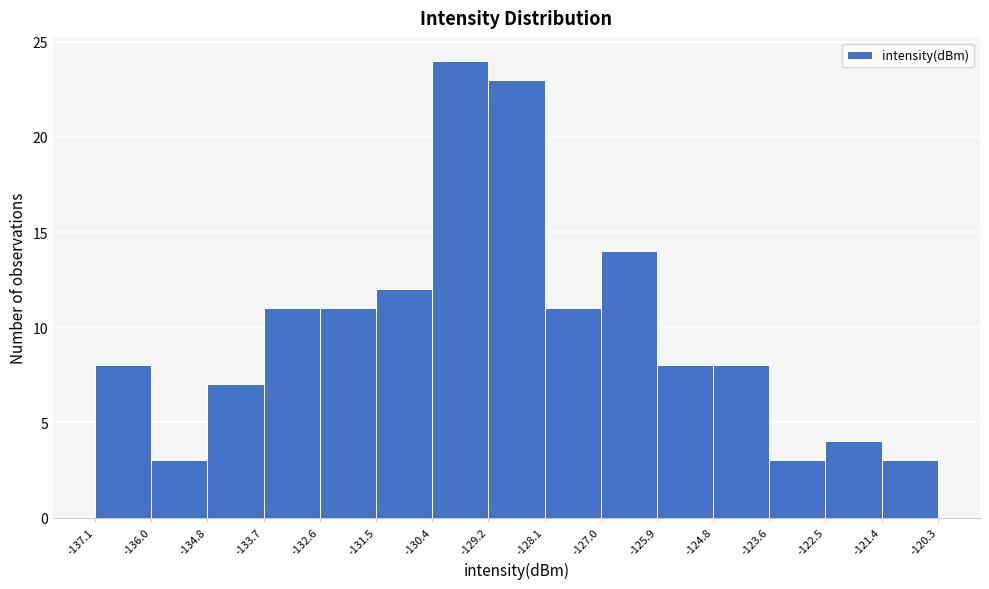

Which range on the x-axis has the tallest bar?

-130.4 to -129.2